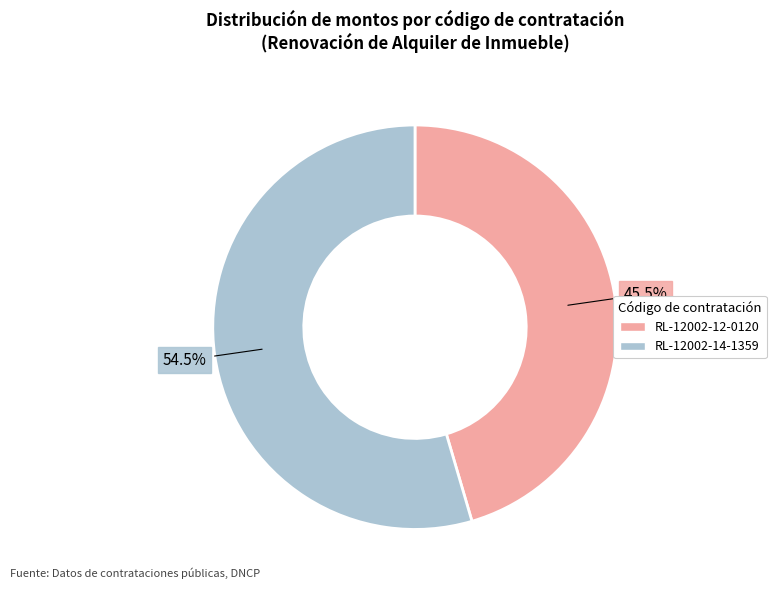

Is there any slice that represents more than half of the pie?

Yes